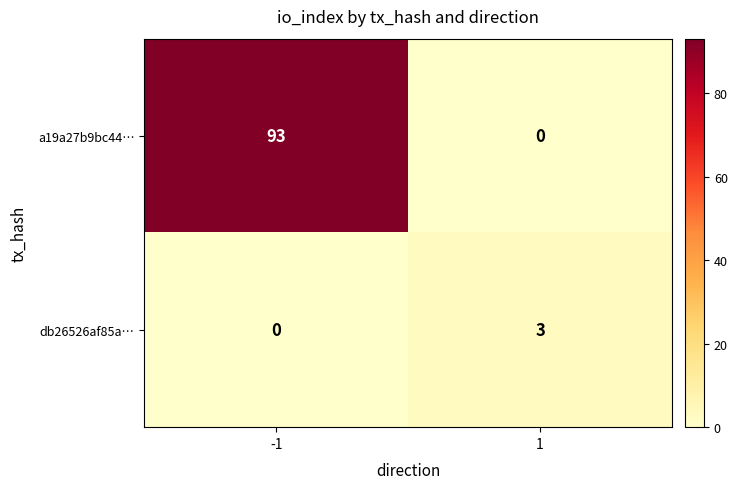

What is the difference between the maximum and minimum values in the a19a27b9bc44… series?

93